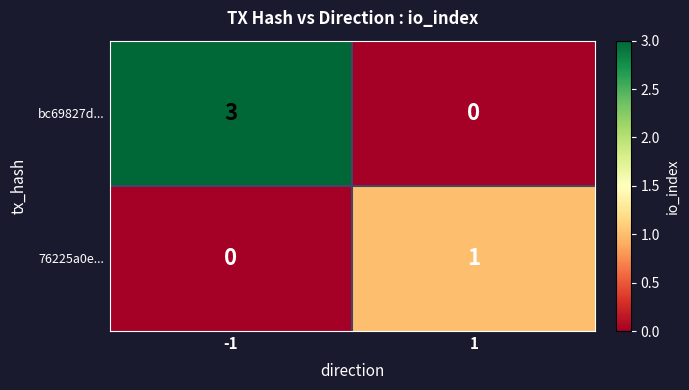

How many positive values does the bc69827d... series have?

1